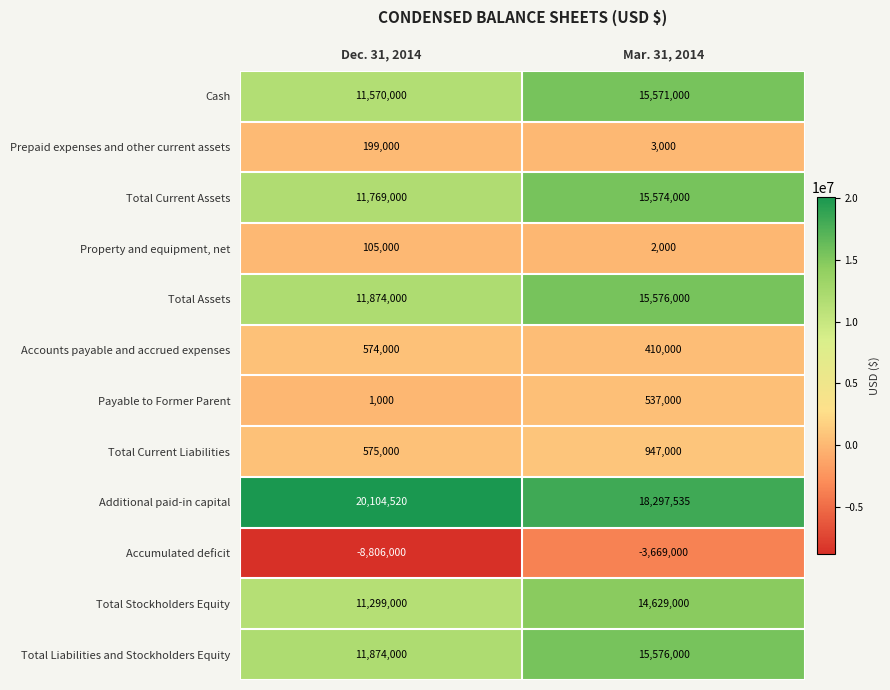

Reading left to right, extract all data points from this chart.

Cash: Dec. 31, 2014=11570000	Mar. 31, 2014=15571000
Prepaid expenses and other current assets: Dec. 31, 2014=199000	Mar. 31, 2014=3000
Total Current Assets: Dec. 31, 2014=11769000	Mar. 31, 2014=15574000
Property and equipment, net: Dec. 31, 2014=105000	Mar. 31, 2014=2000
Total Assets: Dec. 31, 2014=11874000	Mar. 31, 2014=15576000
Accounts payable and accrued expenses: Dec. 31, 2014=574000	Mar. 31, 2014=410000
Payable to Former Parent: Dec. 31, 2014=1000	Mar. 31, 2014=537000
Total Current Liabilities: Dec. 31, 2014=575000	Mar. 31, 2014=947000
Additional paid-in capital: Dec. 31, 2014=20104520	Mar. 31, 2014=18297535
Accumulated deficit: Dec. 31, 2014=-8806000	Mar. 31, 2014=-3669000
Total Stockholders Equity: Dec. 31, 2014=11299000	Mar. 31, 2014=14629000
Total Liabilities and Stockholders Equity: Dec. 31, 2014=11874000	Mar. 31, 2014=15576000